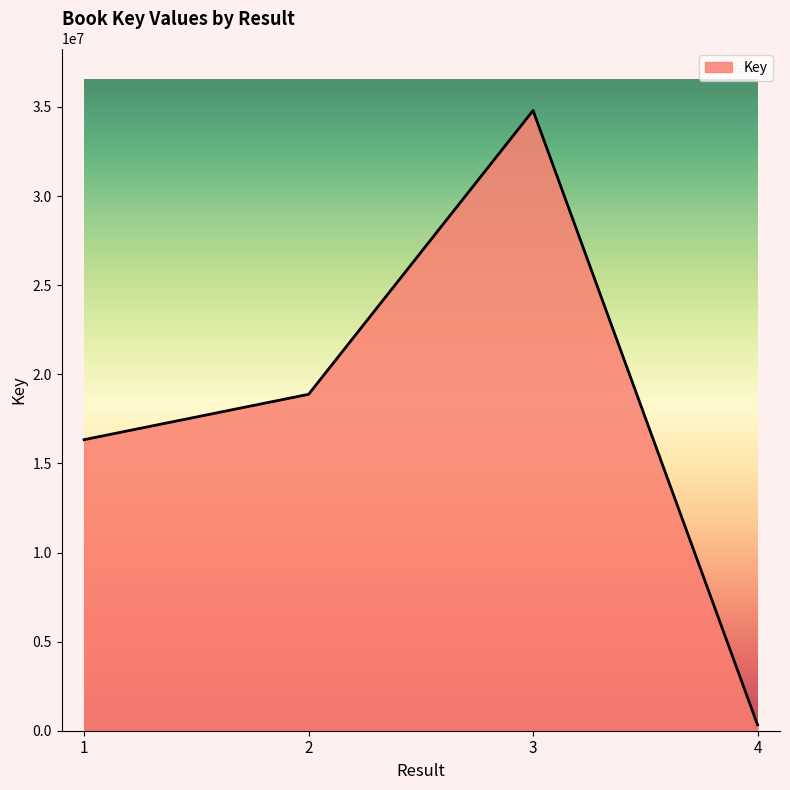

List the labels in order of value, smallest first.

4, 1, 2, 3